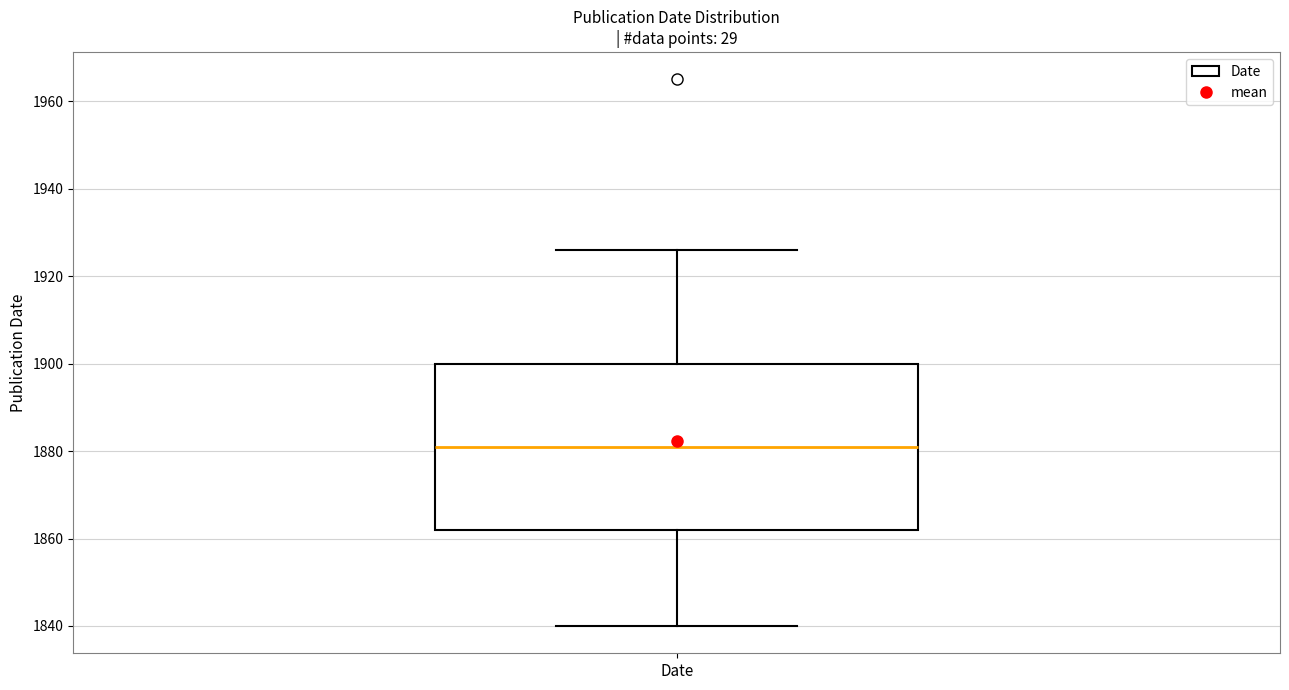

Read this box plot against the y-axis: the position of the median line, the range covered by the box, and the ends of both whiskers. The values are not printed on the chart, so give them approximately, as read against the axis.

median 1882, box 1862 to 1900, whiskers 1840 to 1926